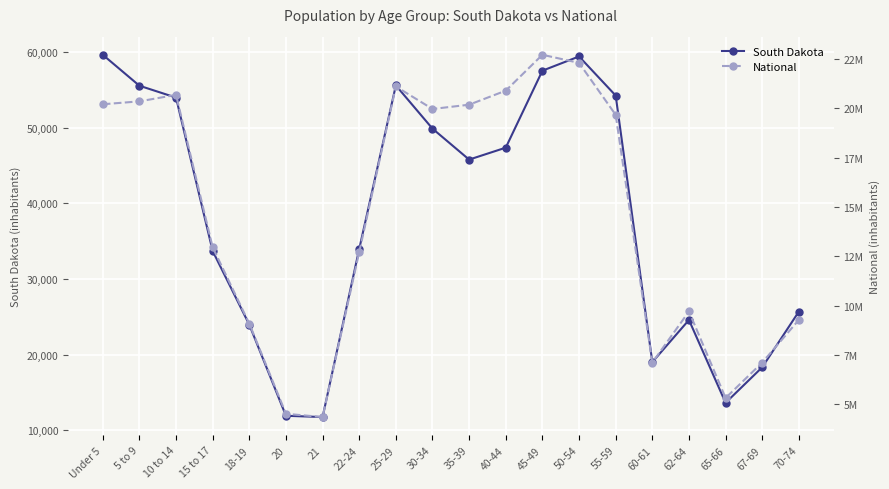

At which label is South Dakota closest to 35680?

22-24